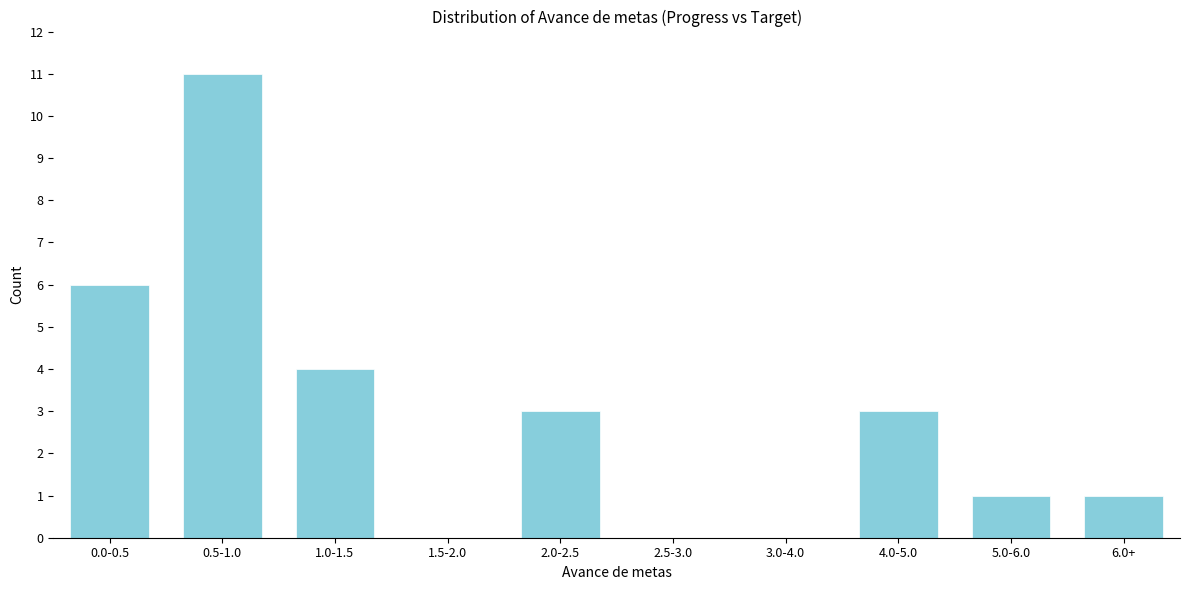

Reading left to right, extract all data points from this chart.

0.0-0.5=6	0.5-1.0=11	1.0-1.5=4	1.5-2.0=0	2.0-2.5=3	2.5-3.0=0	3.0-4.0=0	4.0-5.0=3	5.0-6.0=1	6.0+=1